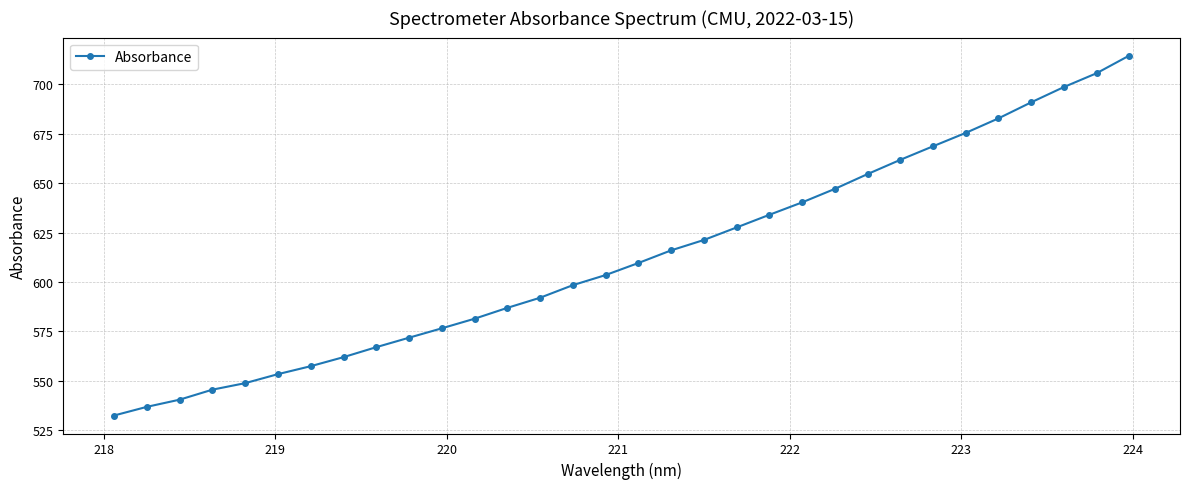

True or false: there are more than 0 points higher than both neighbors.

False